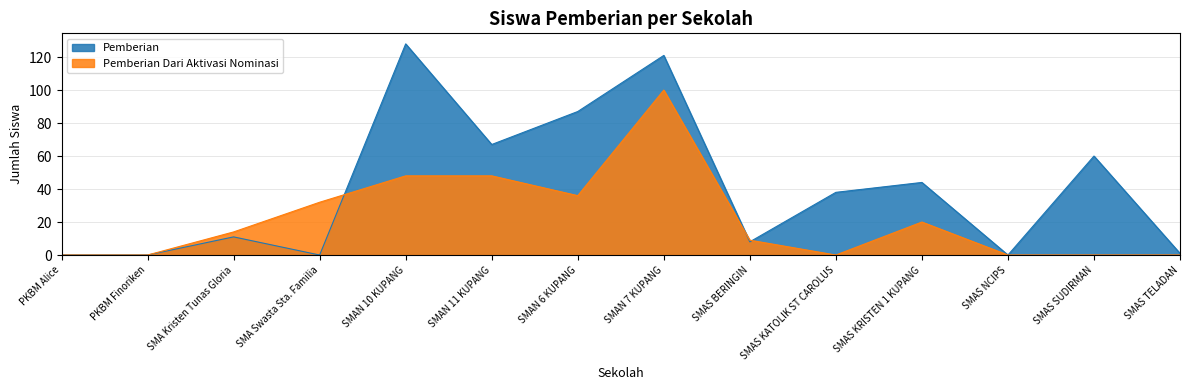

True or false: Pemberian has more than 0 interior local peaks.

True